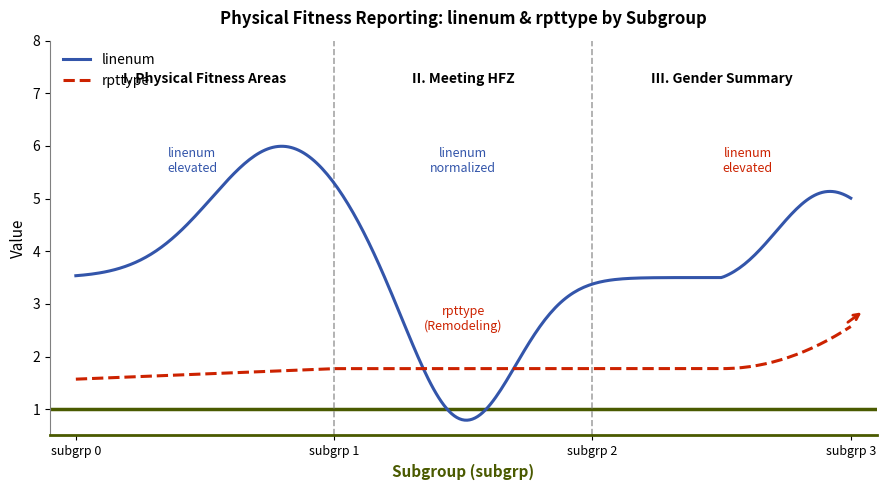

What are all the series names shown in the legend?

linenum, rpttype